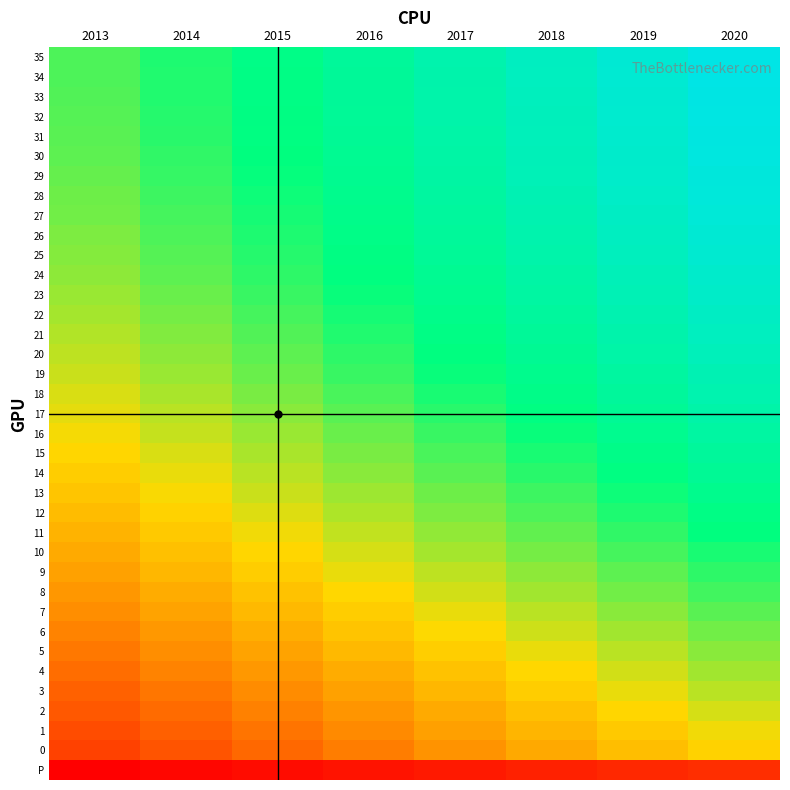

What is the total value across all series at 2020?

22551.6